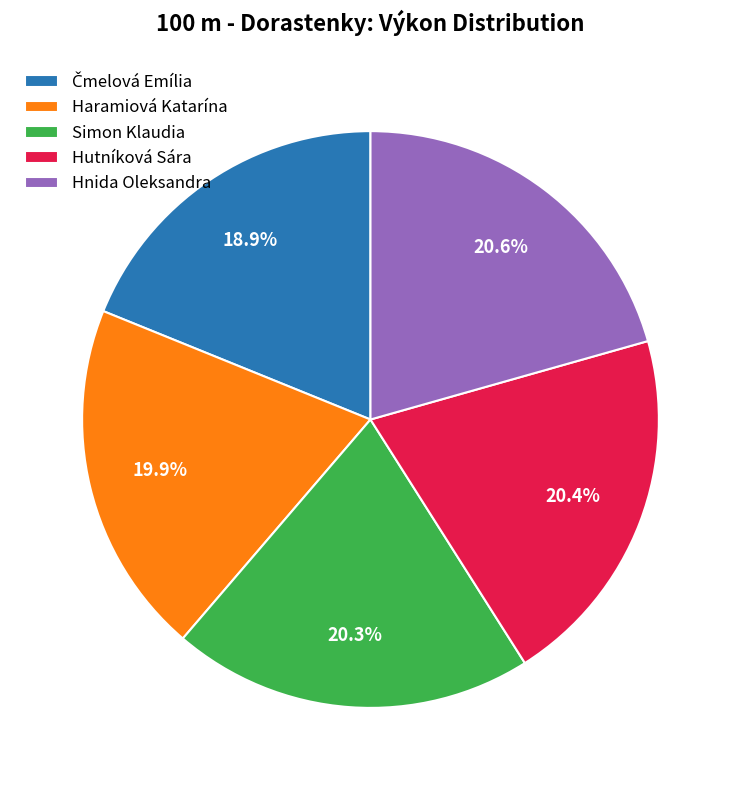

Which has a higher value, Hnida Oleksandra or Haramiová Katarína?

Hnida Oleksandra